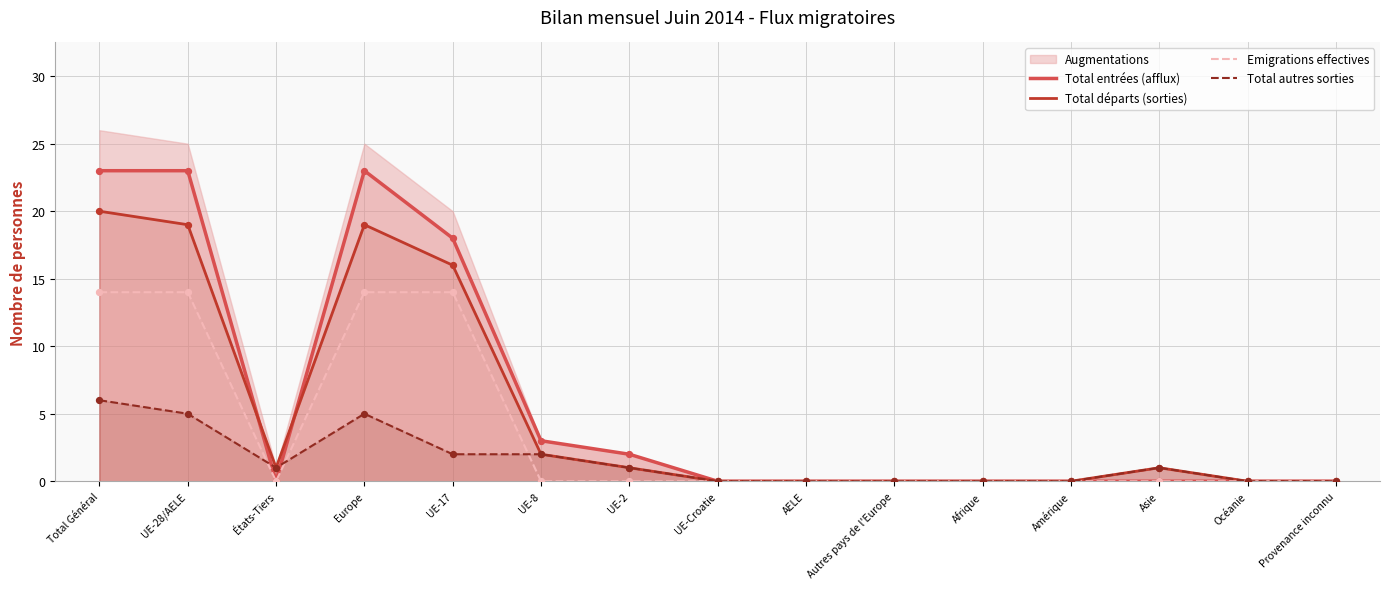

The value of Total entrées (afflux) at Asie is 0. True or false?

True